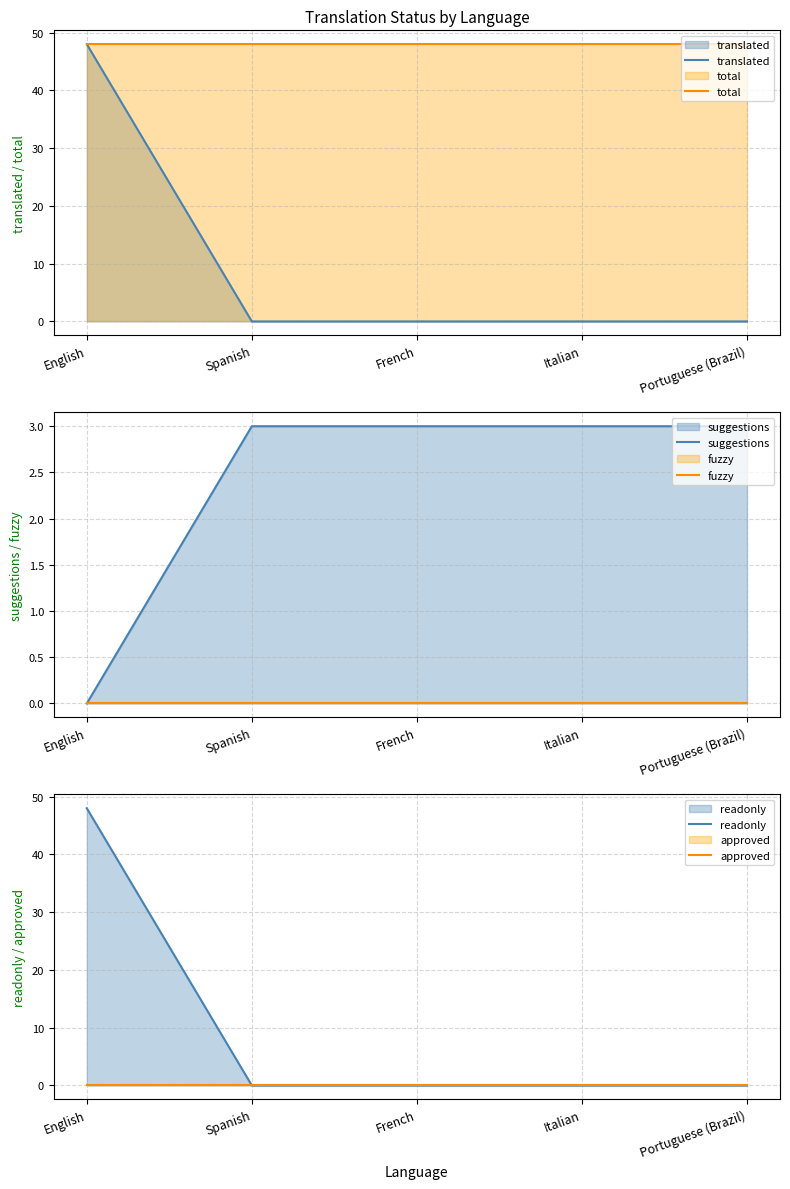

What is the spread (max minus min) of values at English?

48